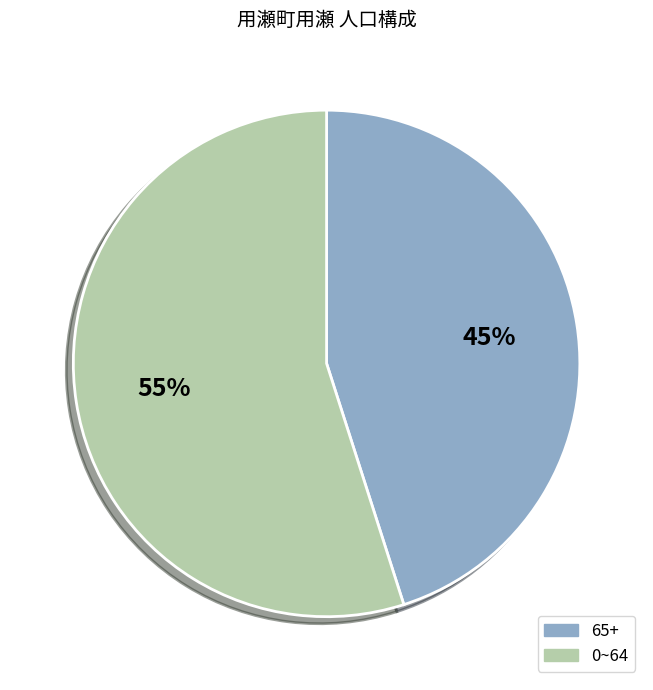

To the nearest percent, what is the difference between the largest and smallest slice percentages?

10%